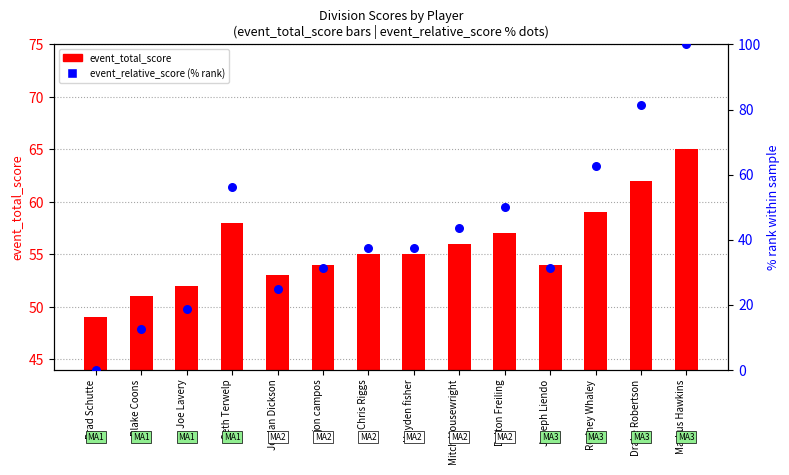

Which series has the largest Y range (max minus min)?

event_relative_score (normalized %)